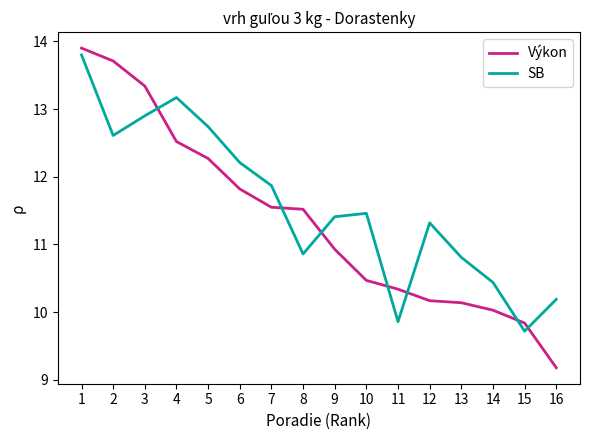

What are all the series names shown in the legend?

Výkon, SB